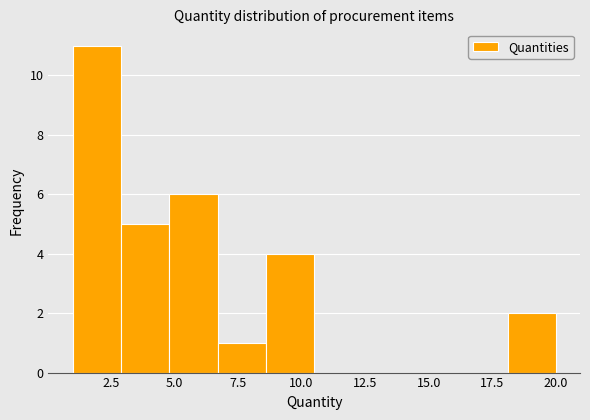

Read against the x-axis, roughly where is the centre of the tallest bar?

2.0